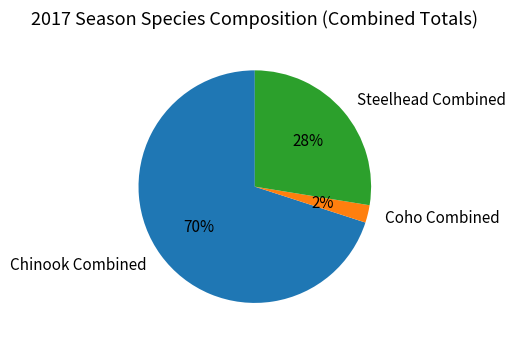

How many segments does this pie chart have?

3